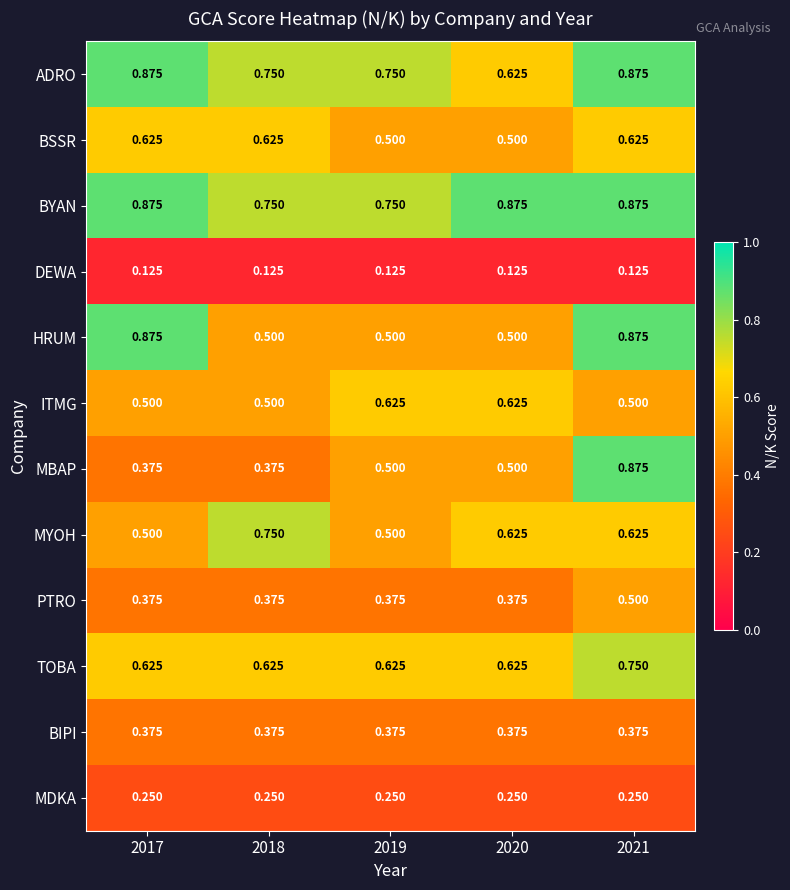

Which series has the largest total across all categories?

BYAN